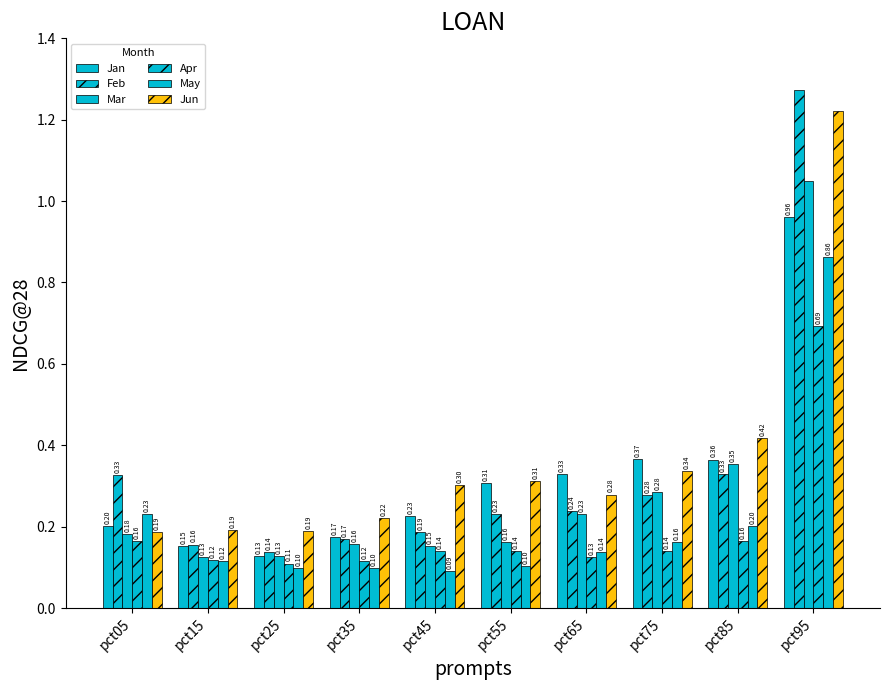

How many categories are shown in the chart?

10